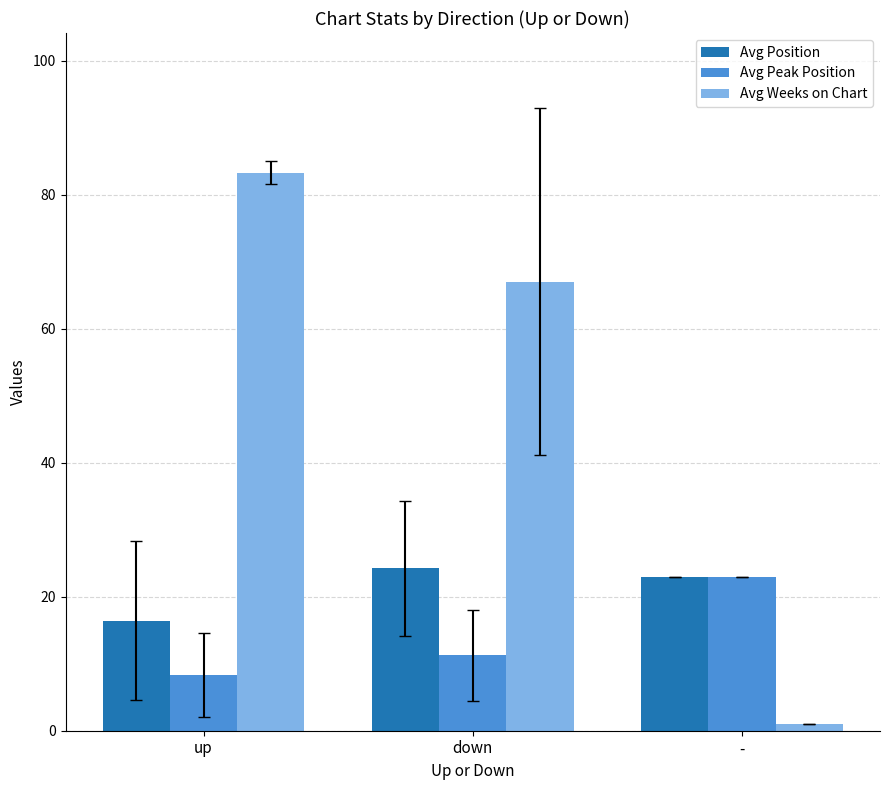

Which series has the largest total across all categories?

Avg Weeks on Chart